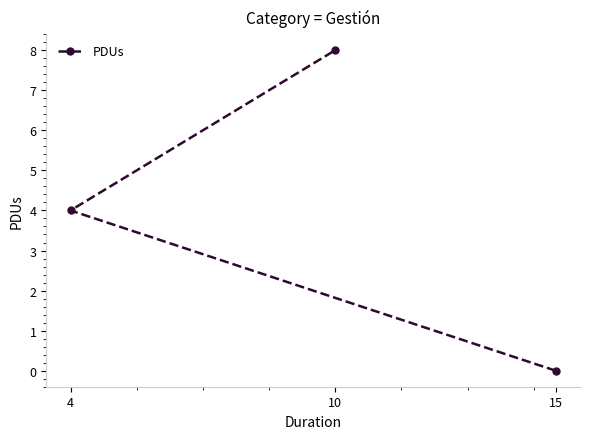

The value at 4 is 1. True or false?

False